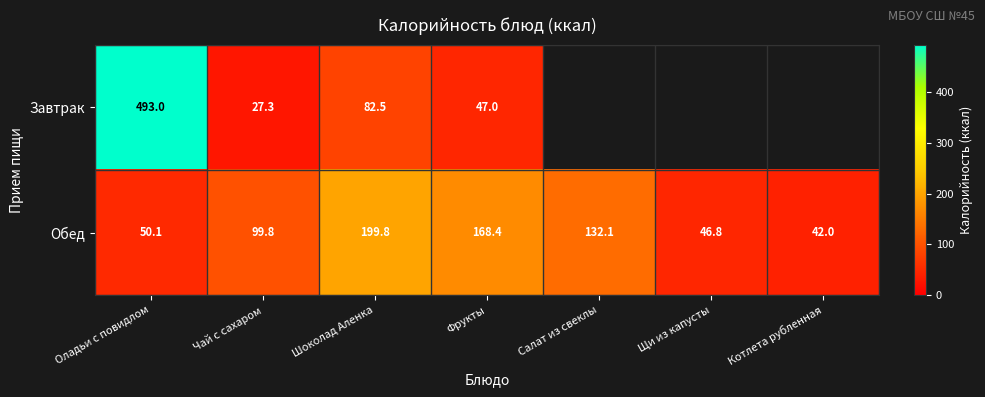

How many values in the Обед series are below 99?

3